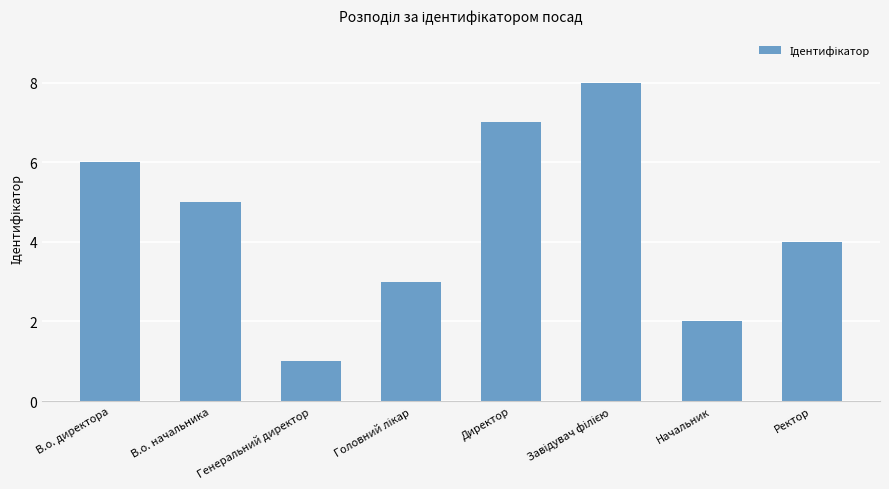

Where is the data nearest to the value 4?

Ректор